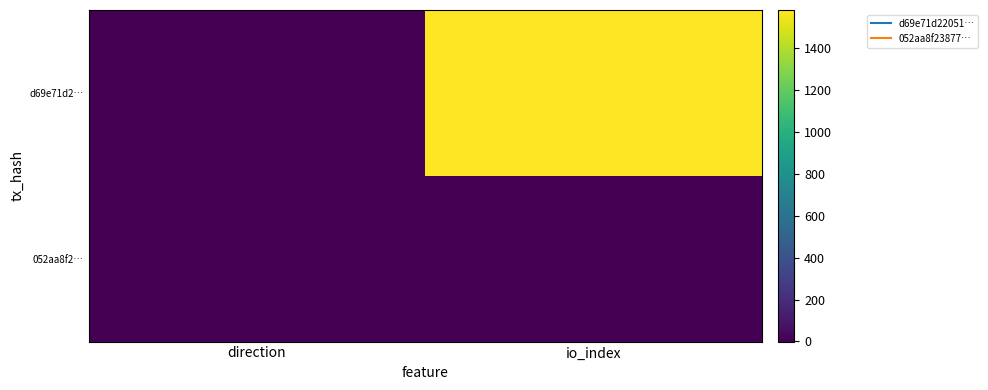

At direction, list the series in order from smallest to largest.

d69e71d2…, 052aa8f2…